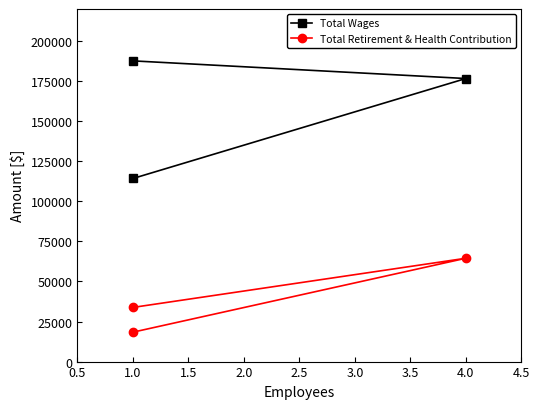

At how many categories does at least one series exceed 103169?

3